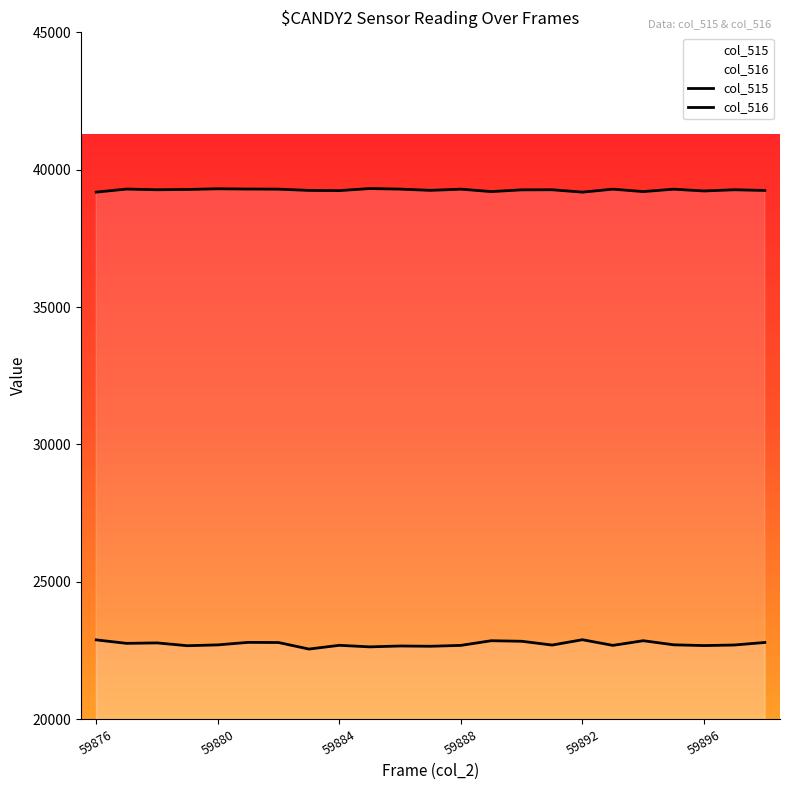

Reading left to right, what are all the values shown in this chart?

col_515: 22881	22755	22771	22669	22699	22791	22785	22547	22684	22627	22659	22649	22681	22851	22831	22693	22887	22681	22851	22702	22674	22695	22787
col_516: 39183	39294	39269	39280	39304	39295	39291	39245	39238	39313	39293	39247	39291	39202	39266	39269	39182	39291	39202	39290	39225	39269	39243